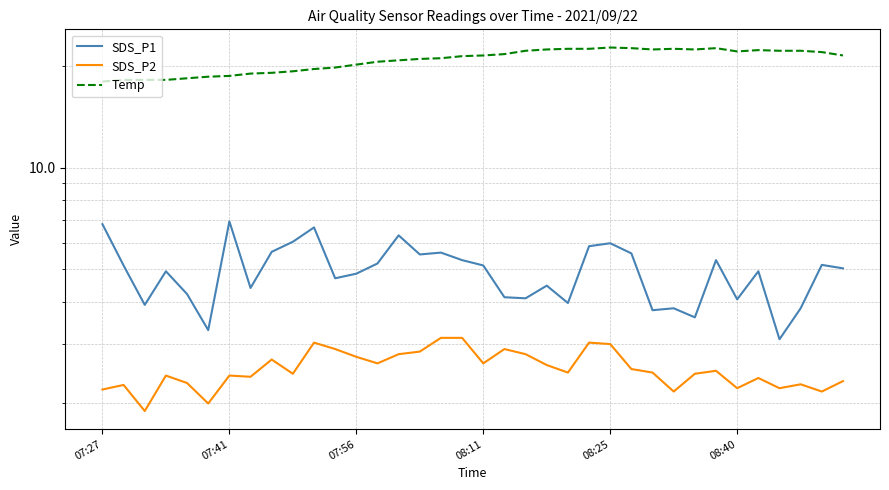

The value of Temp at 34 is 37.6. True or false?

False